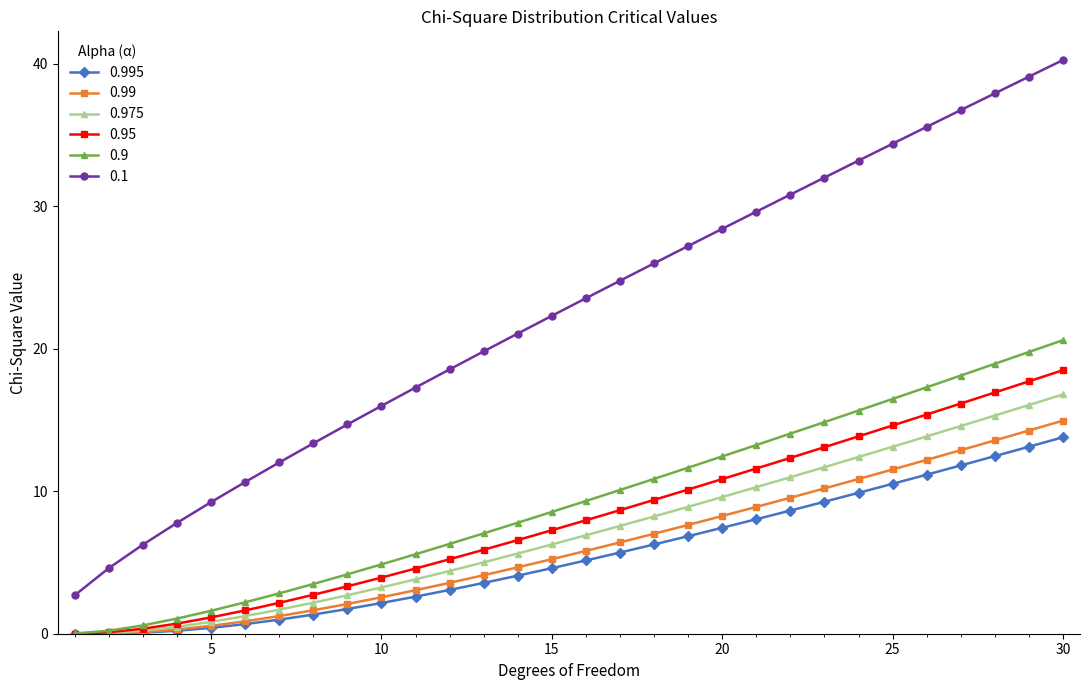

What is the greatest value displayed?

40.3